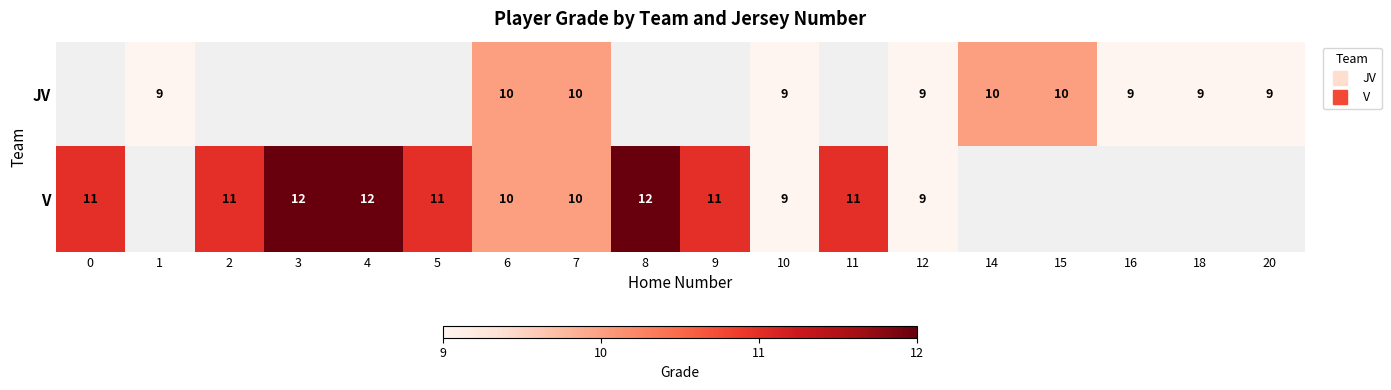

Rank the series by their maximum value, from lowest to highest.

row_0, row_1